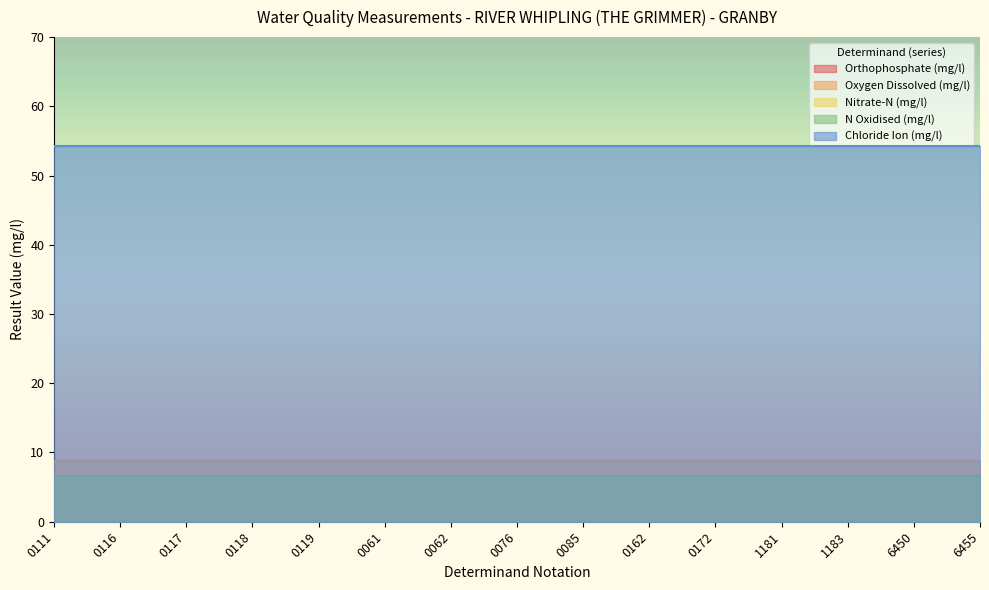

Where is N Oxidised (mg/l) nearest to the value 6?

0111